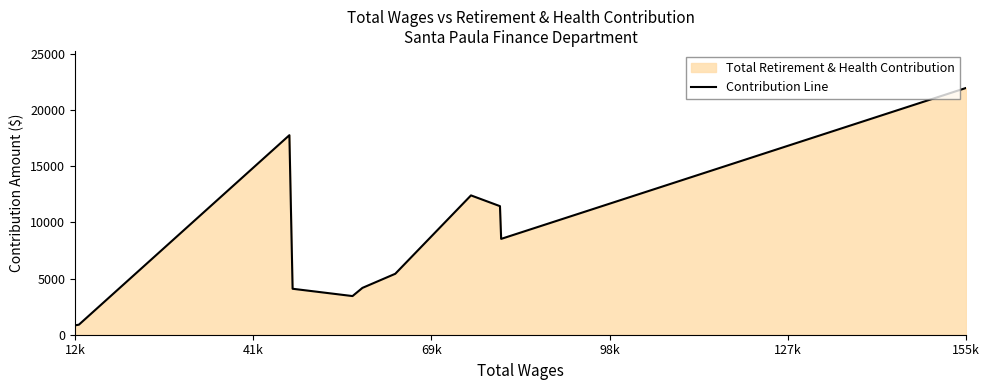

What is the maximum value shown in the chart?

21962